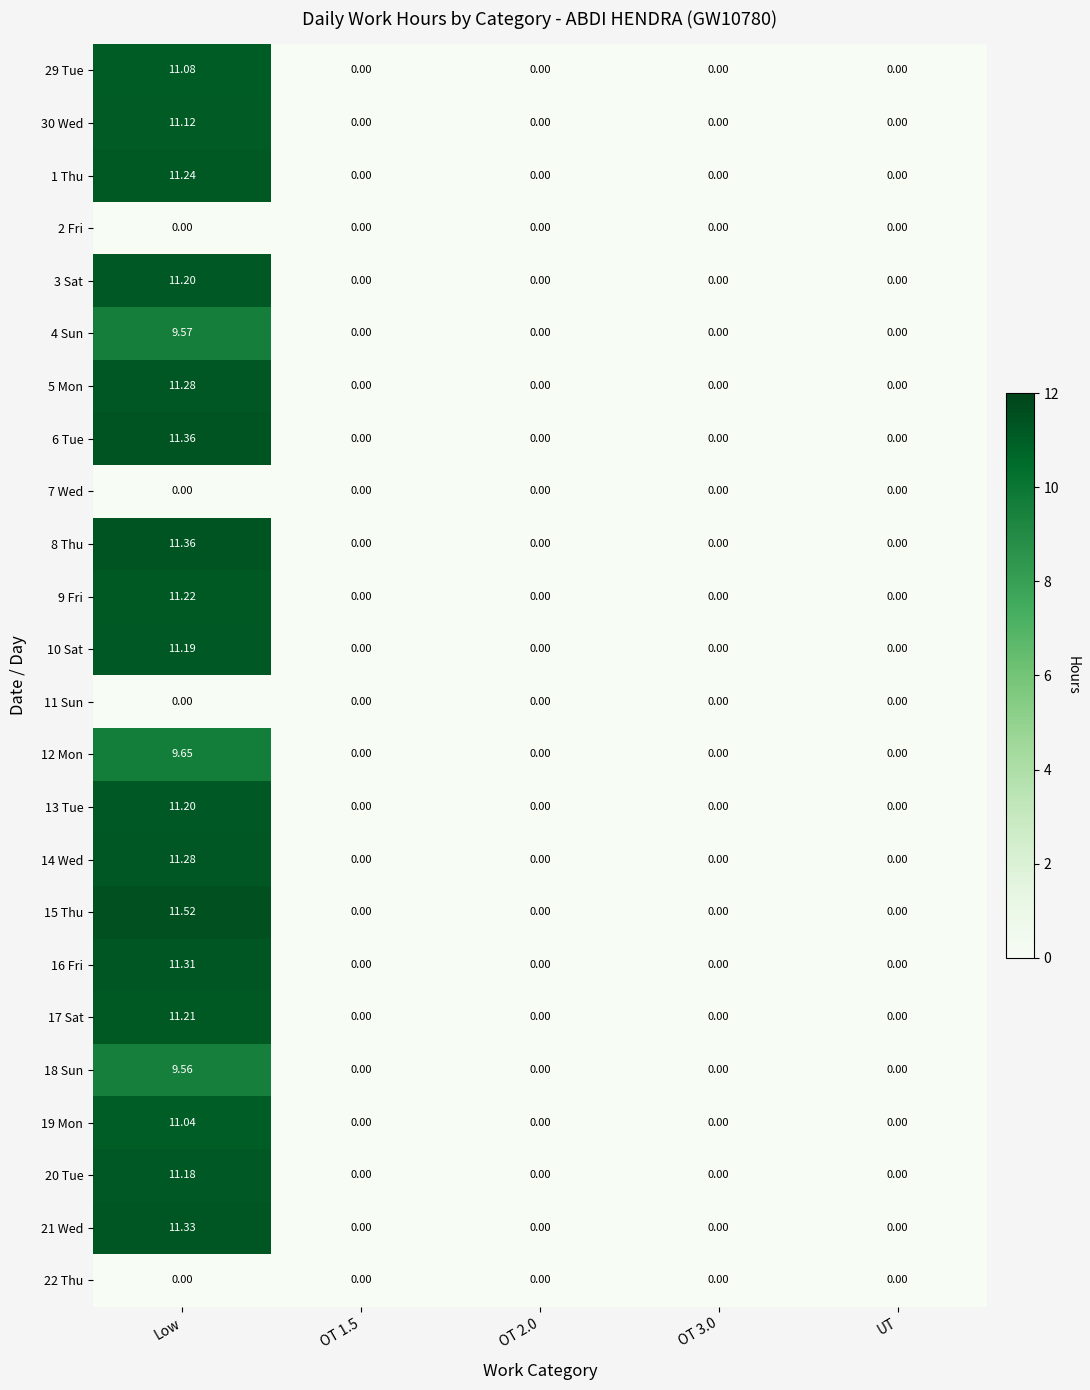

At which label does 9 Fri reach its peak?

Low